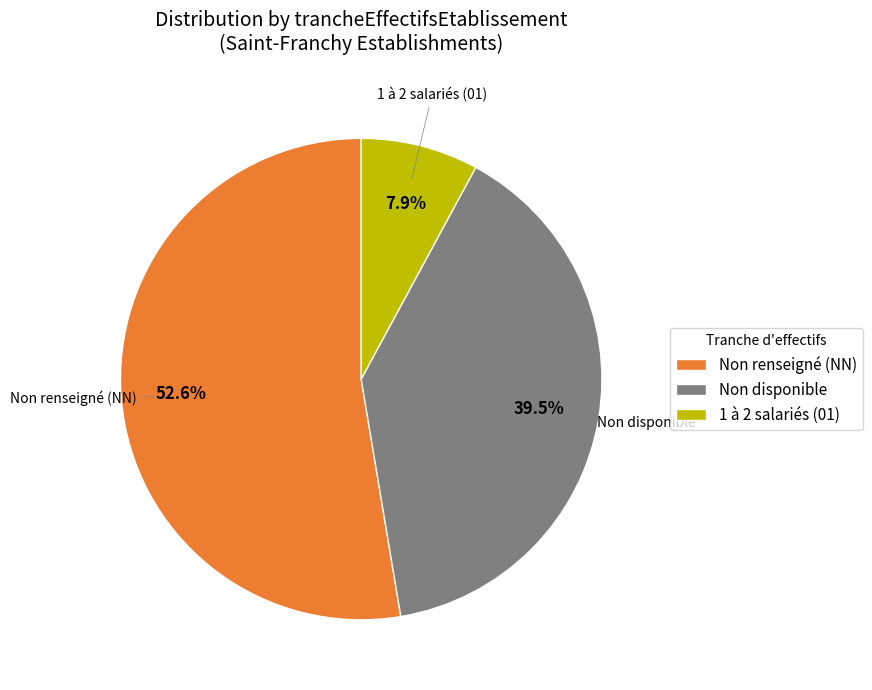

Which category has the biggest portion of the pie?

Non renseigné (NN)